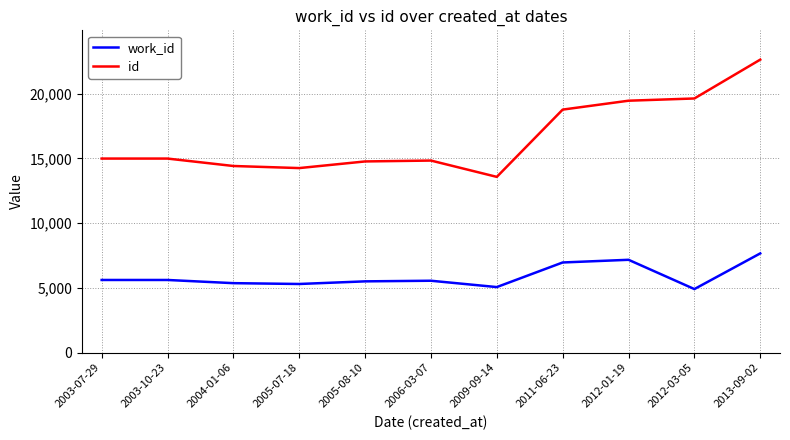

True or false: work_id has more than 0 points higher than both neighbors.

True